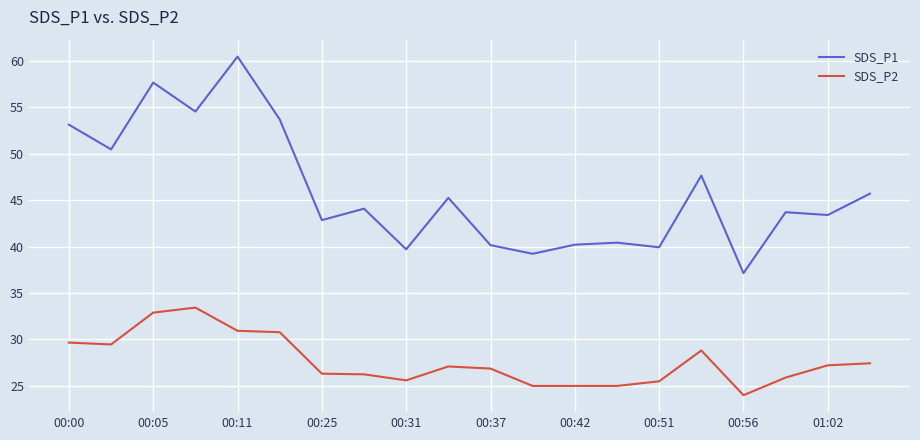

Rank the series by their average value, from lowest to highest.

SDS_P2, SDS_P1